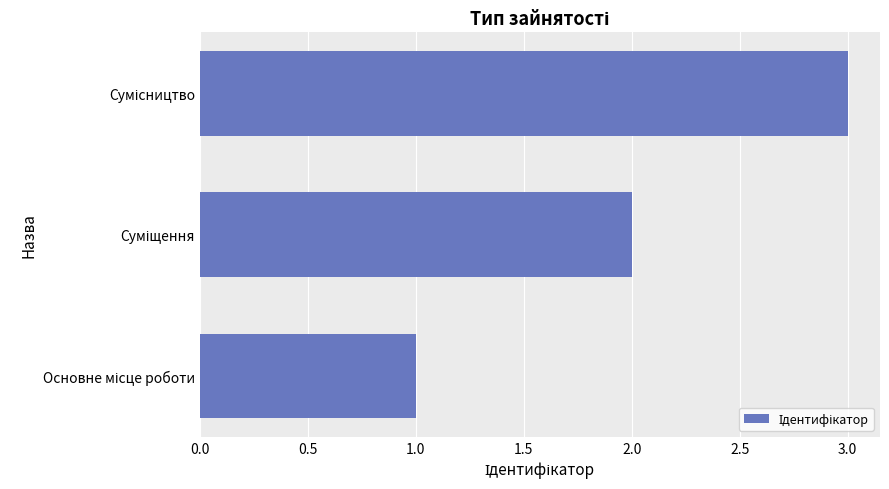

What is the sum of all values?

6